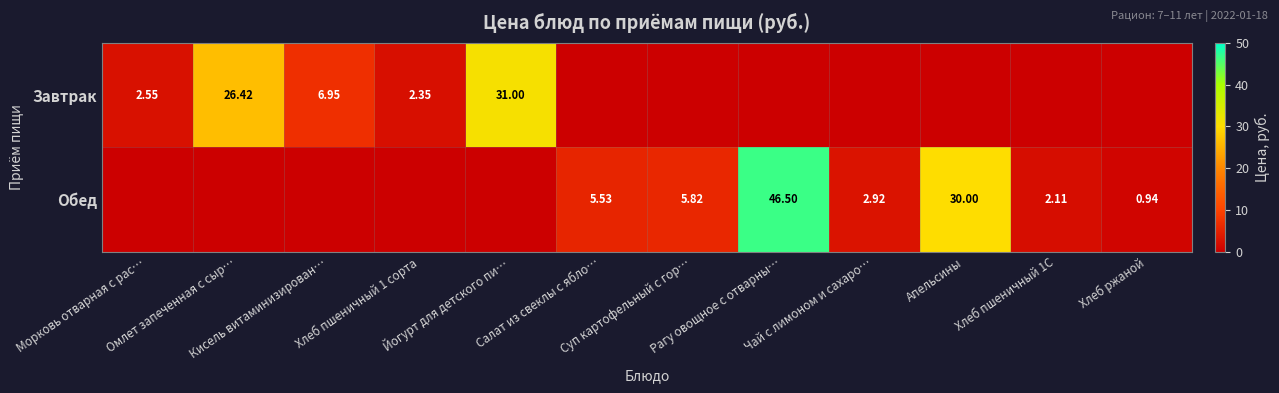

The Обед series shows 2.9 at Чай с лимоном и сахаро…. True or false?

True